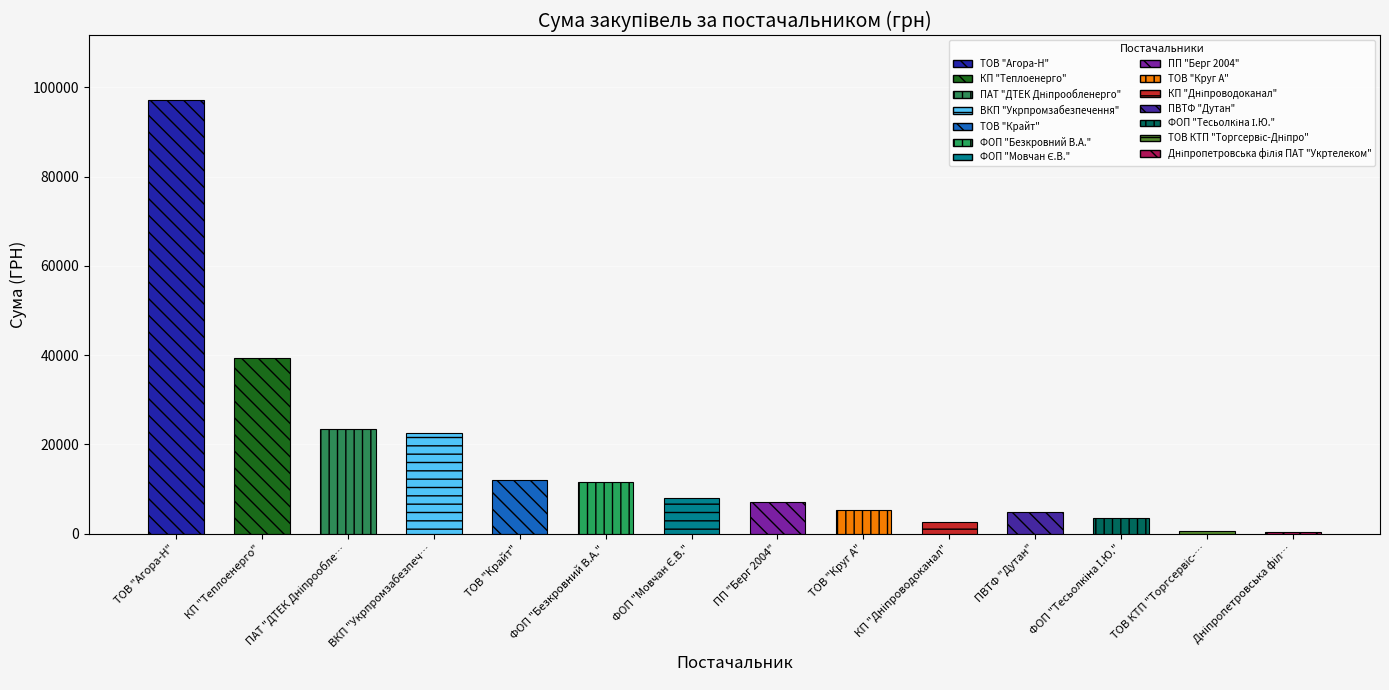

What is the ratio of the value at ФОП "Безкровний В.А." to the value at ПП "Берг 2004"?

1.7